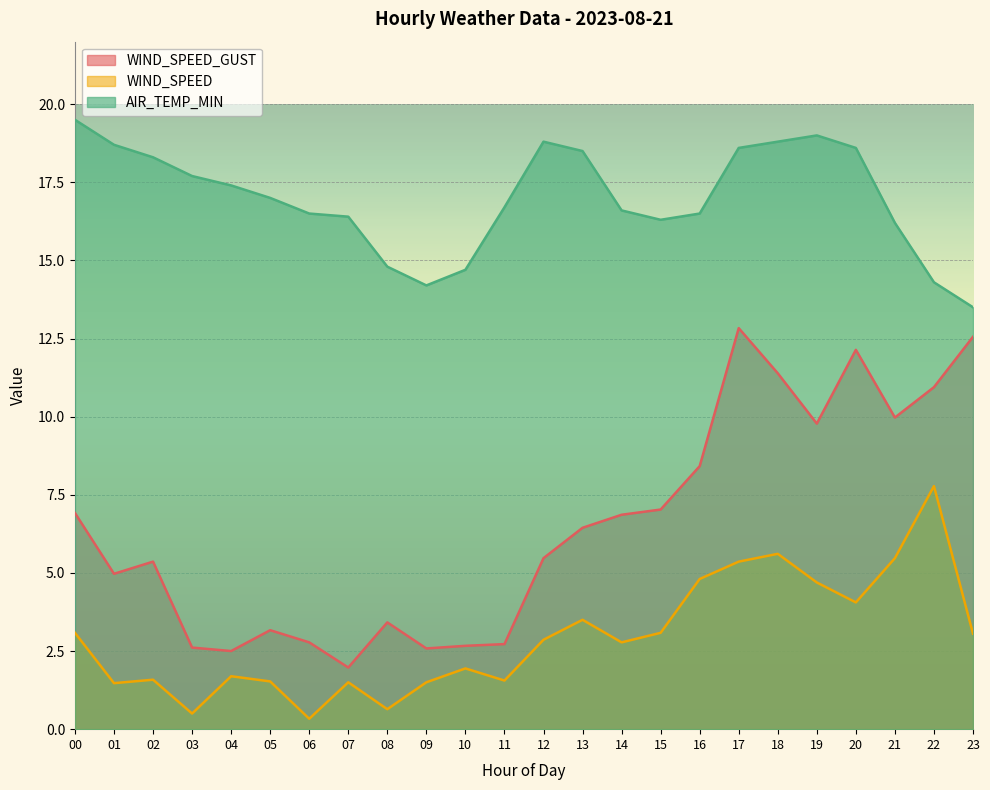

What is the value of the WIND_SPEED_GUST point at the 7th from the left?

2.8